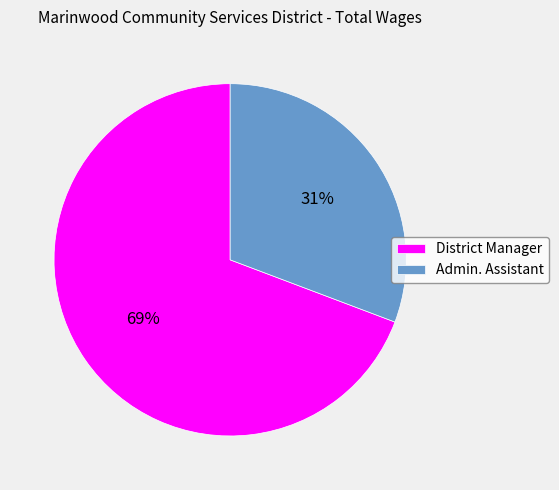

Approximately how many times larger is the value at Admin. Assistant compared to District Manager?

0.4